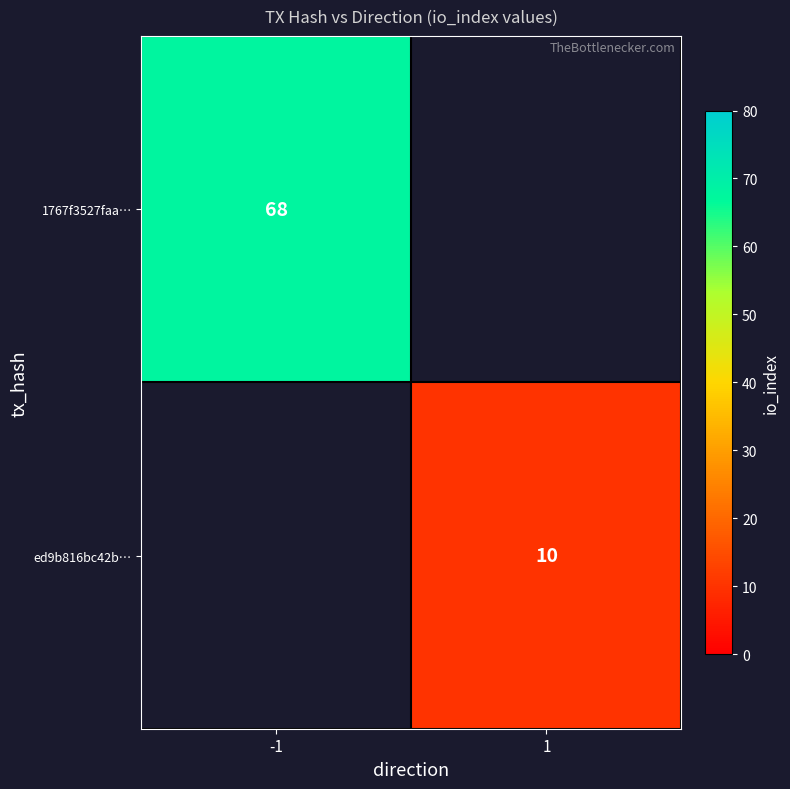

The value of 1767f3527faa… at -1 is 68. True or false?

True